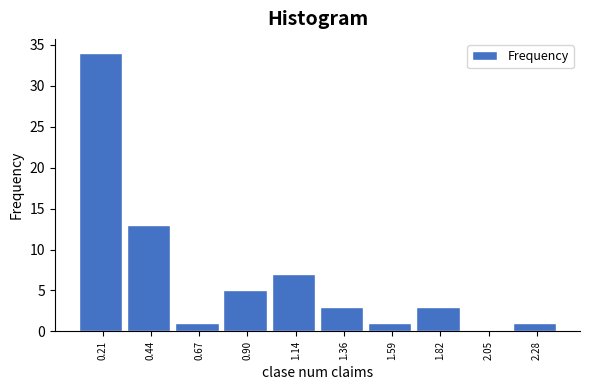

Reading left to right, list every bar in this chart as the range it spans on the x-axis followed by its height. Neither the bar edges nor the heights are printed on the chart, so give them approximately, as read against the axes.

0.10 to 0.33: 34
0.33 to 0.56: 13
0.56 to 0.79: 1
0.79 to 1.02: 5
1.02 to 1.25: 7
1.25 to 1.48: 3
1.48 to 1.71: 1
1.71 to 1.94: 3
1.94 to 2.17: 0
2.17 to 2.40: 1